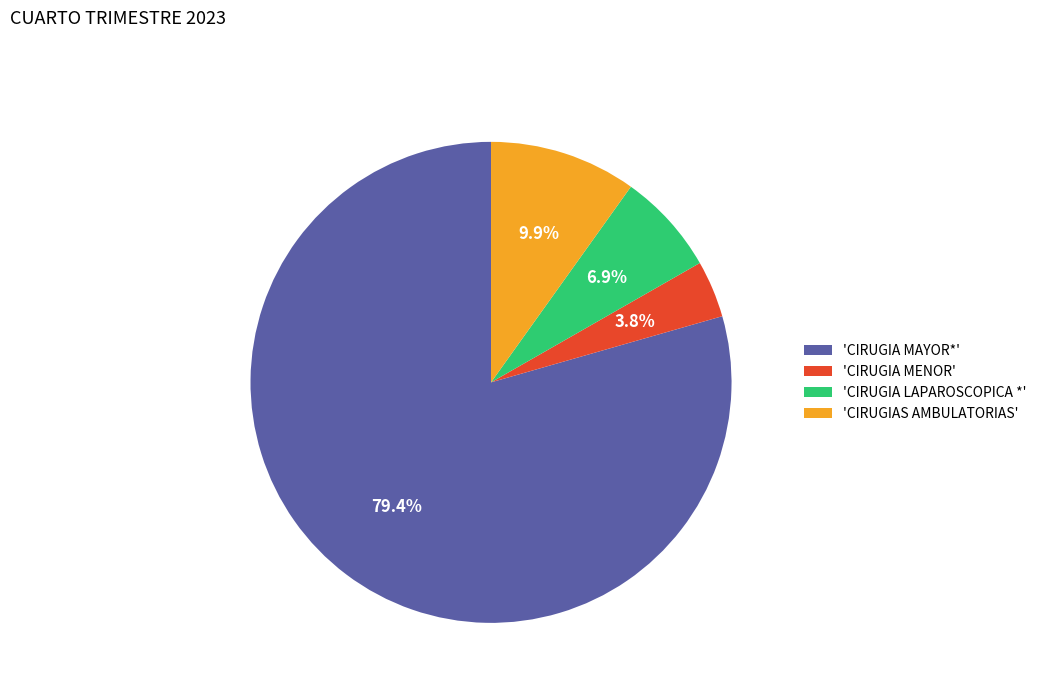

To the nearest percent, what is the difference between the largest and smallest slice percentages?

76%